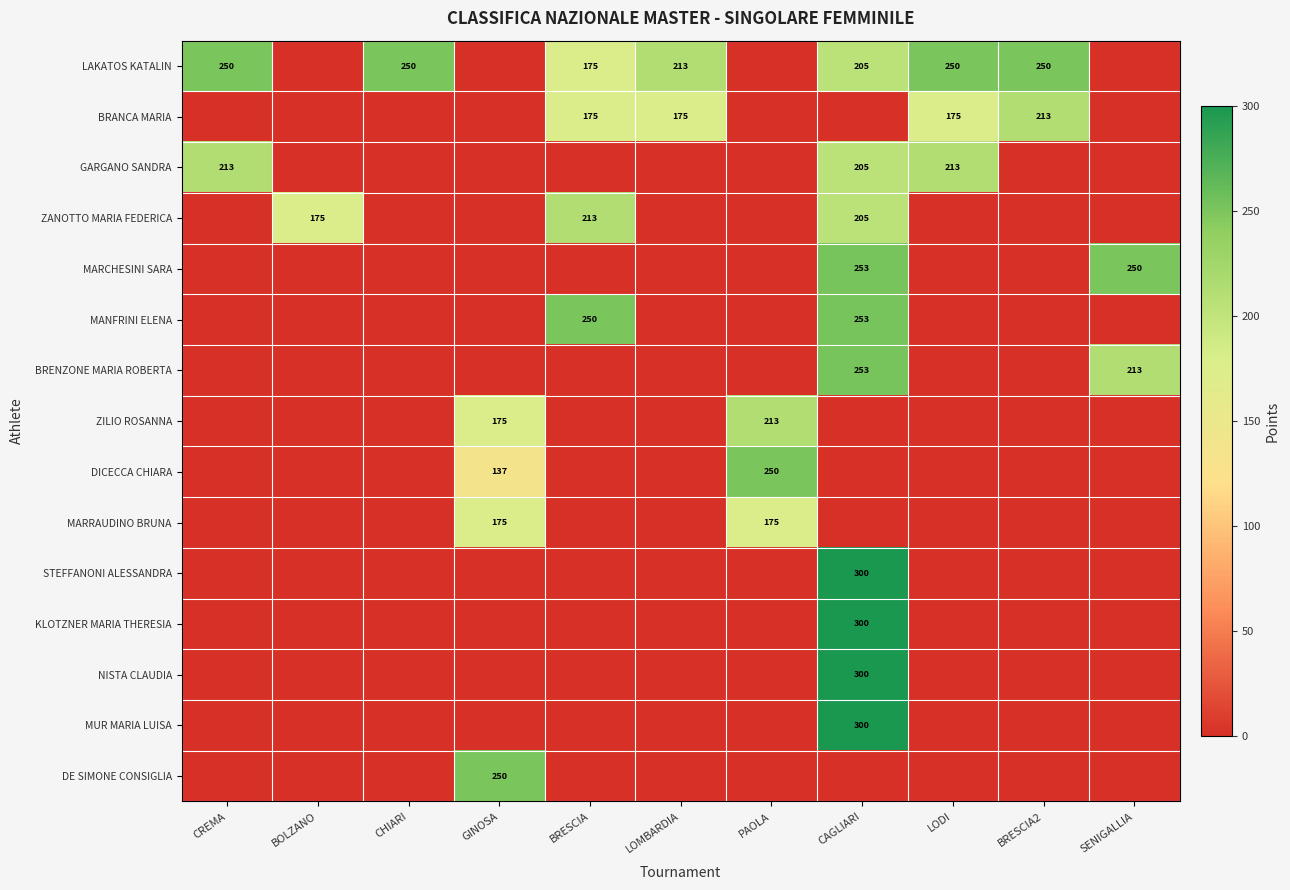

The BRENZONE MARIA ROBERTA series shows 447 at CAGLIARI. True or false?

False